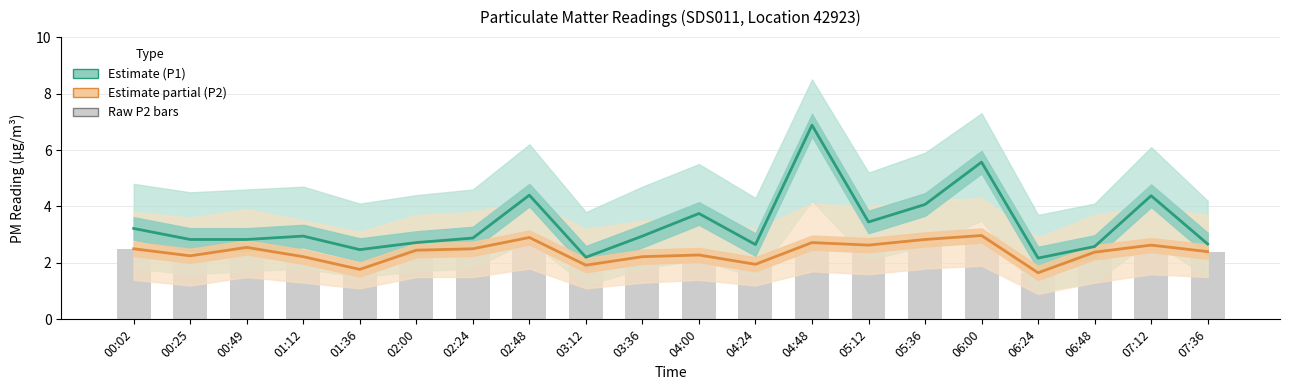

What position from the left is 03:36?

10